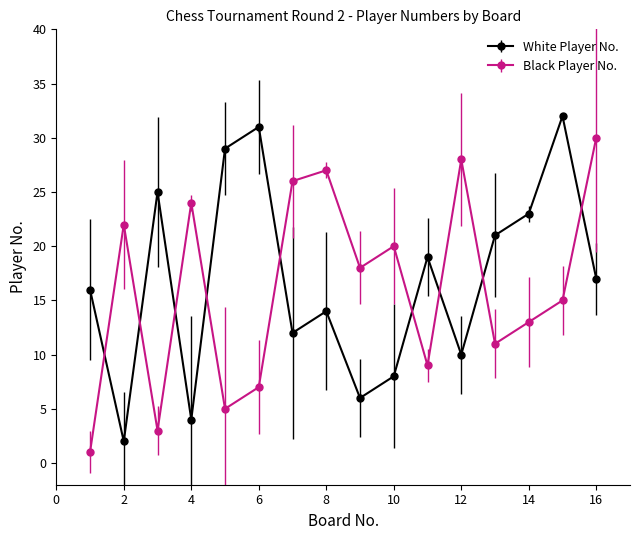

What are all the series names shown in the legend?

White Player No., Black Player No.